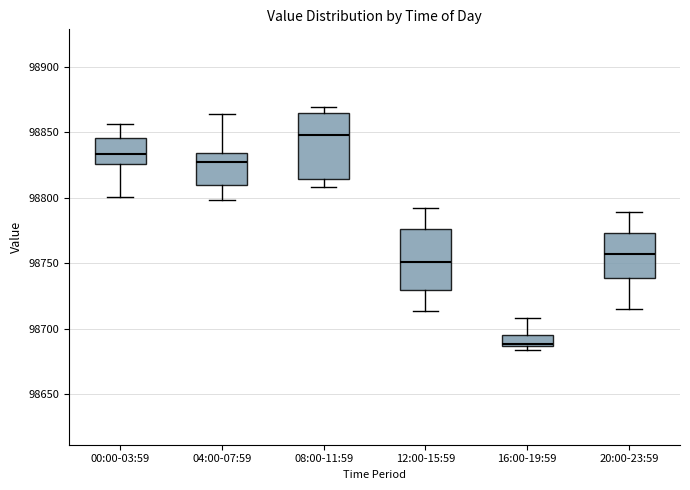

Where is the lower edge of the box for 20:00-23:59 on the y-axis? The values are not printed on the chart, so give them approximately, as read against the axis.

98740